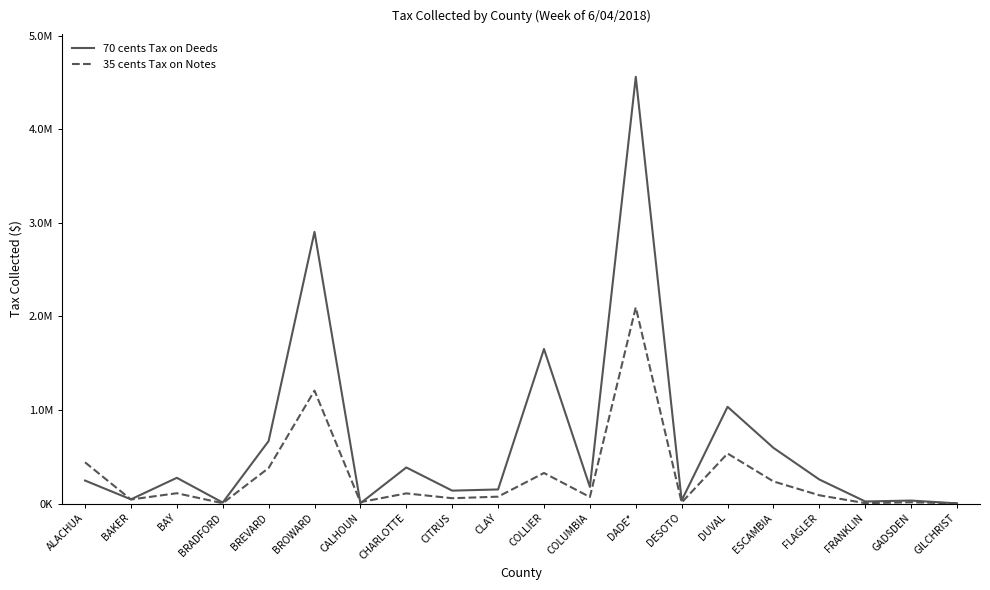

List the series in order of their overall mean, highest first.

70 cents Tax on Deeds, 35 cents Tax on Notes